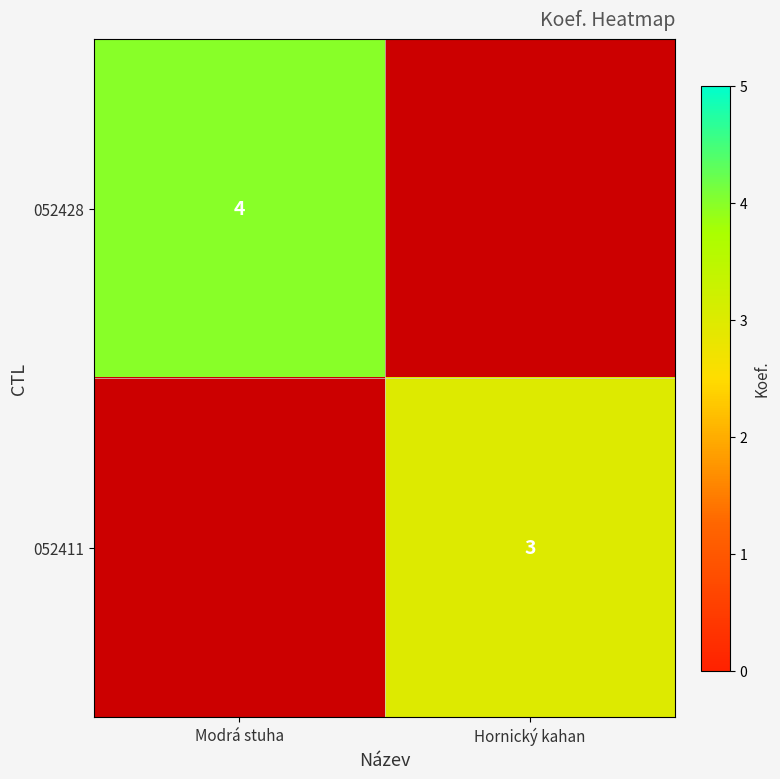

Which category has the highest value across all series?

Modrá stuha